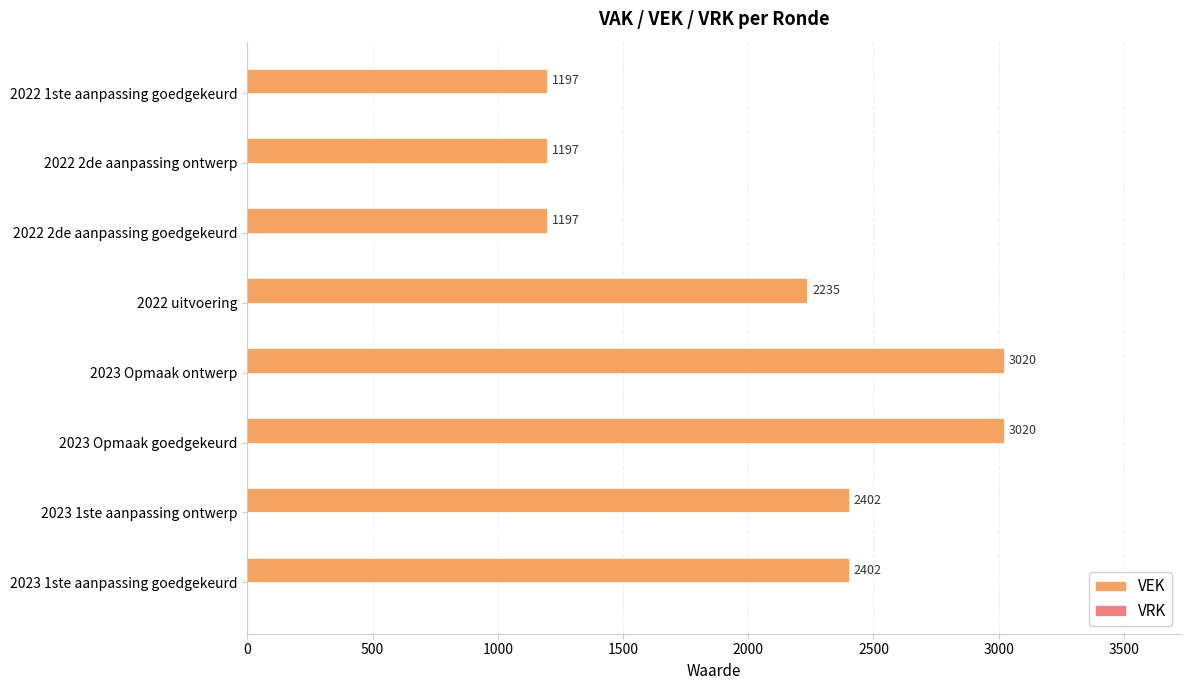

What is the approximate value at 2022 2de aanpassing goedgekeurd?

1197